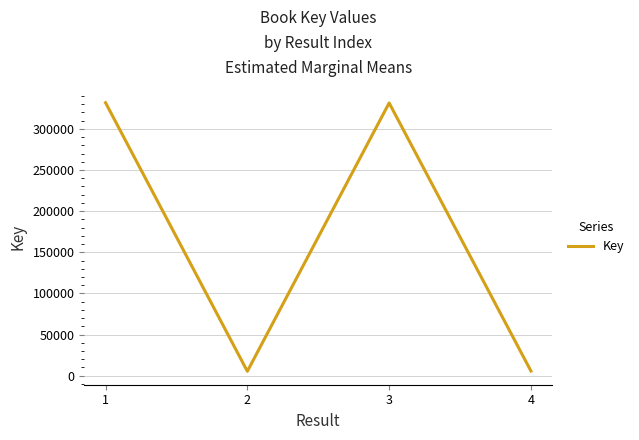

At which category does the data reach its first local peak?

3